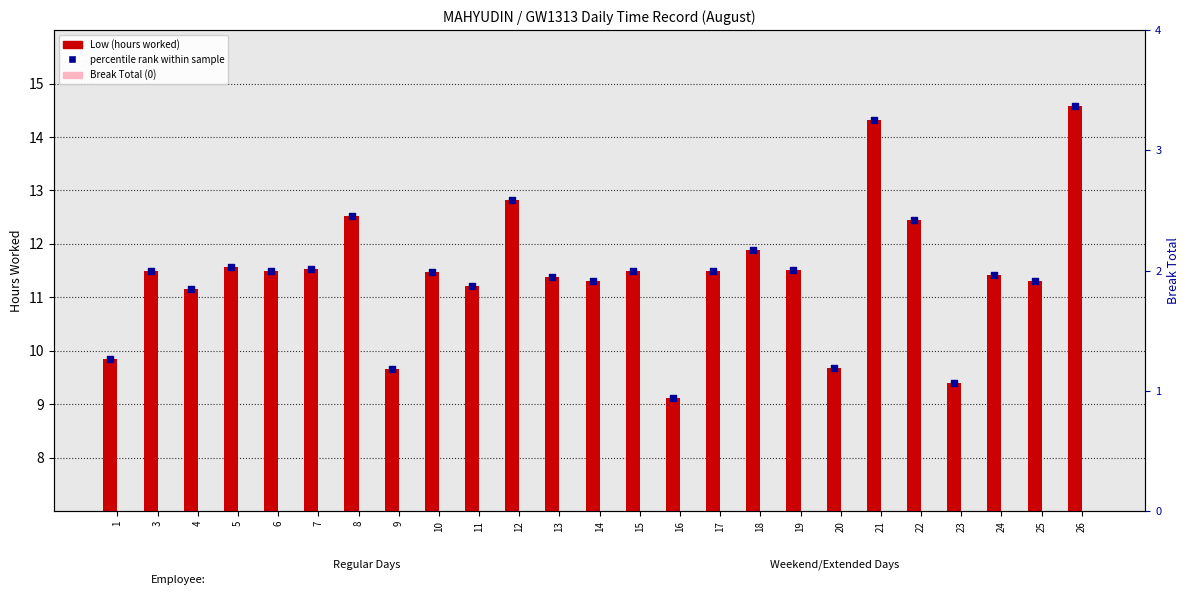

At how many categories does at least one series exceed 0?

25